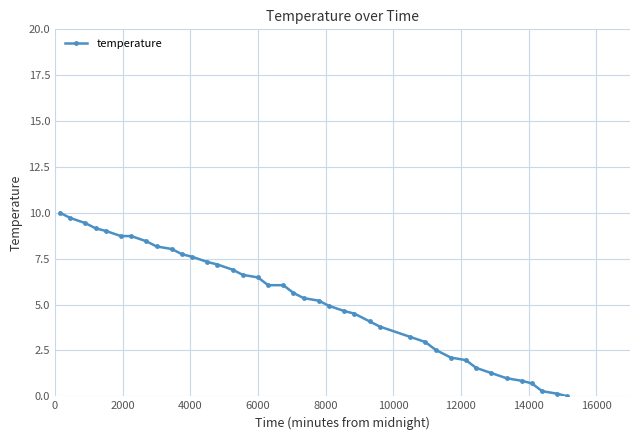

Does the chart have visible grid lines?

Yes